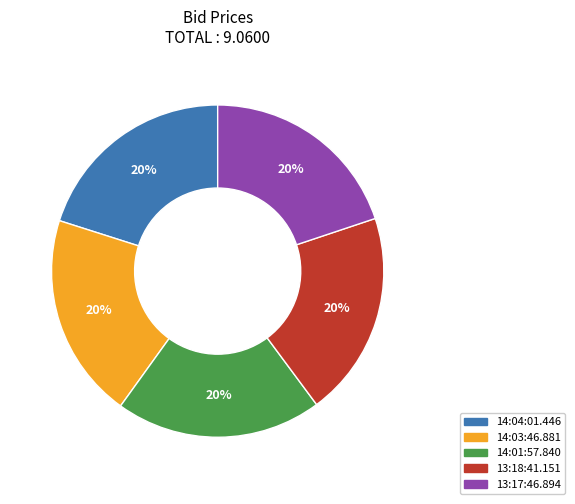

What is the ratio of the value at 13:17:46.894 to the value at 14:04:01.446?

1.0